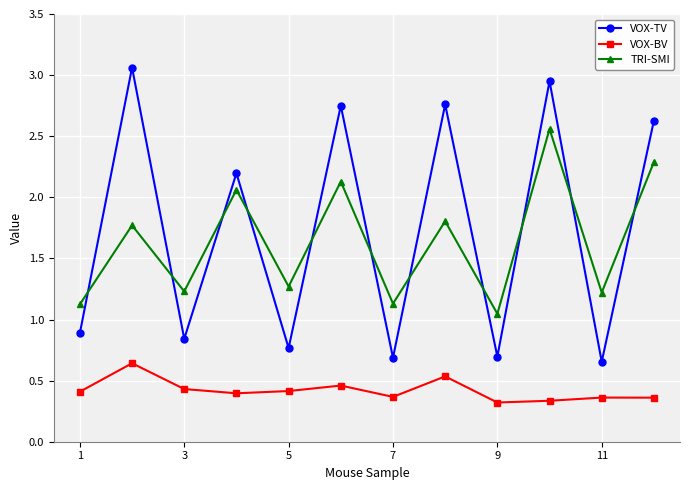

At how many categories does at least one series exceed 2?

6